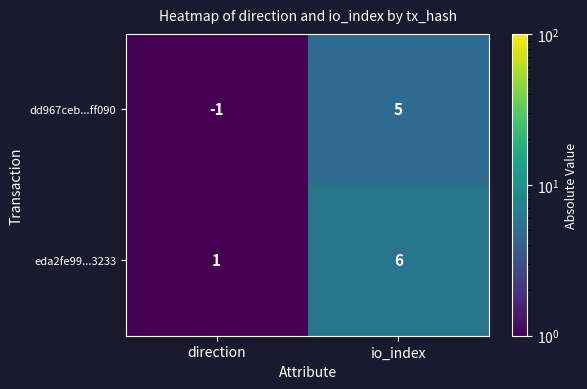

Is it true that dd967ceb...ff090 equals -2 at direction?

False